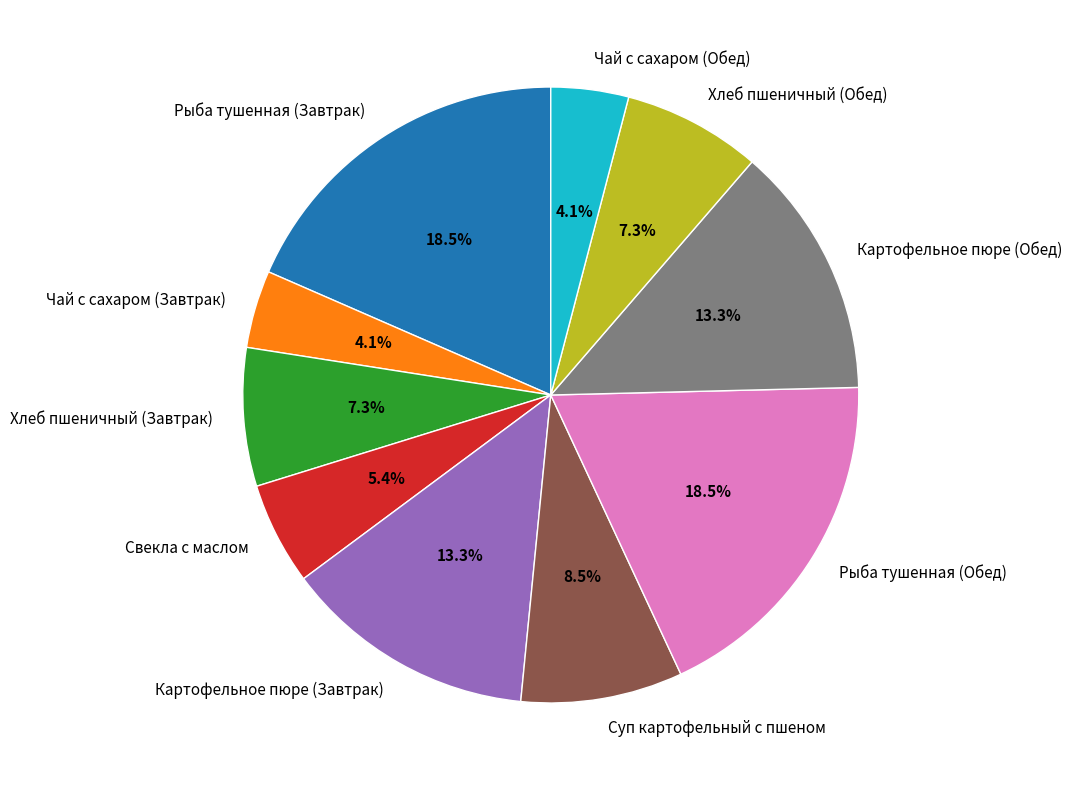

What percentage is the Картофельное пюре (Завтрак) slice, to the nearest percent?

13%